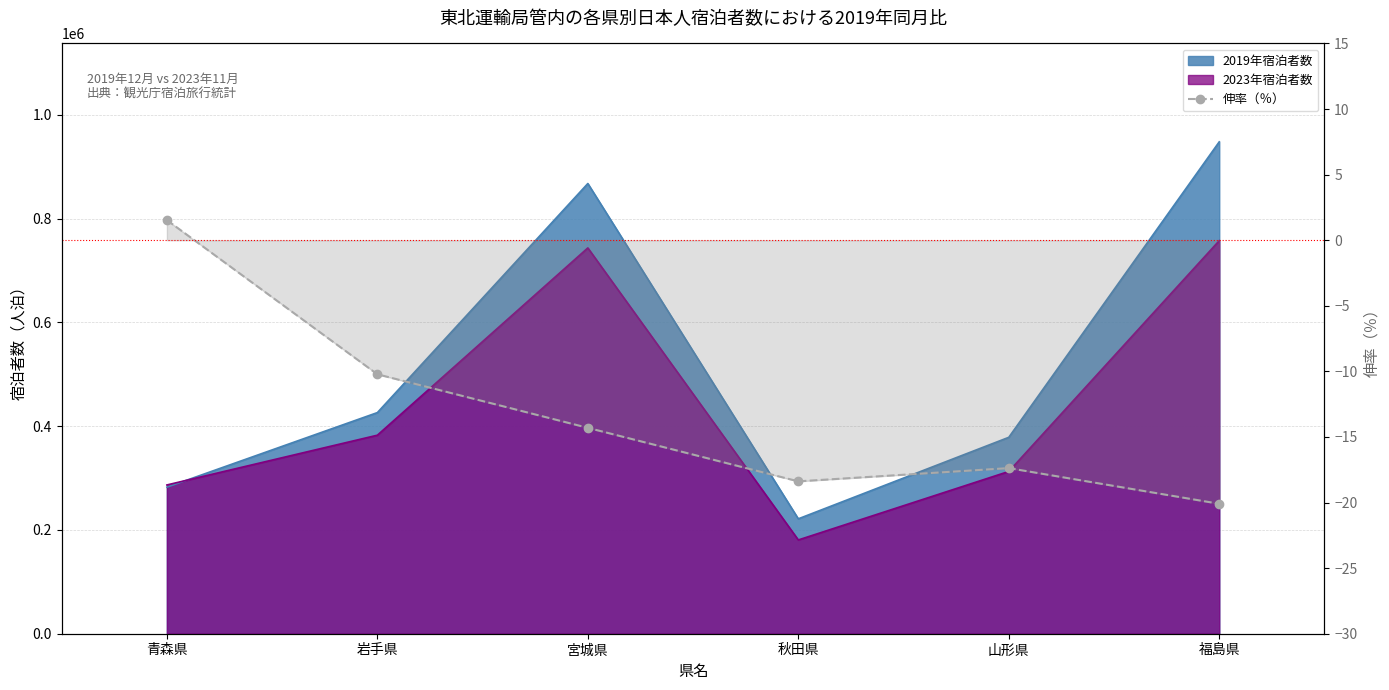

How many values are below -14?

4